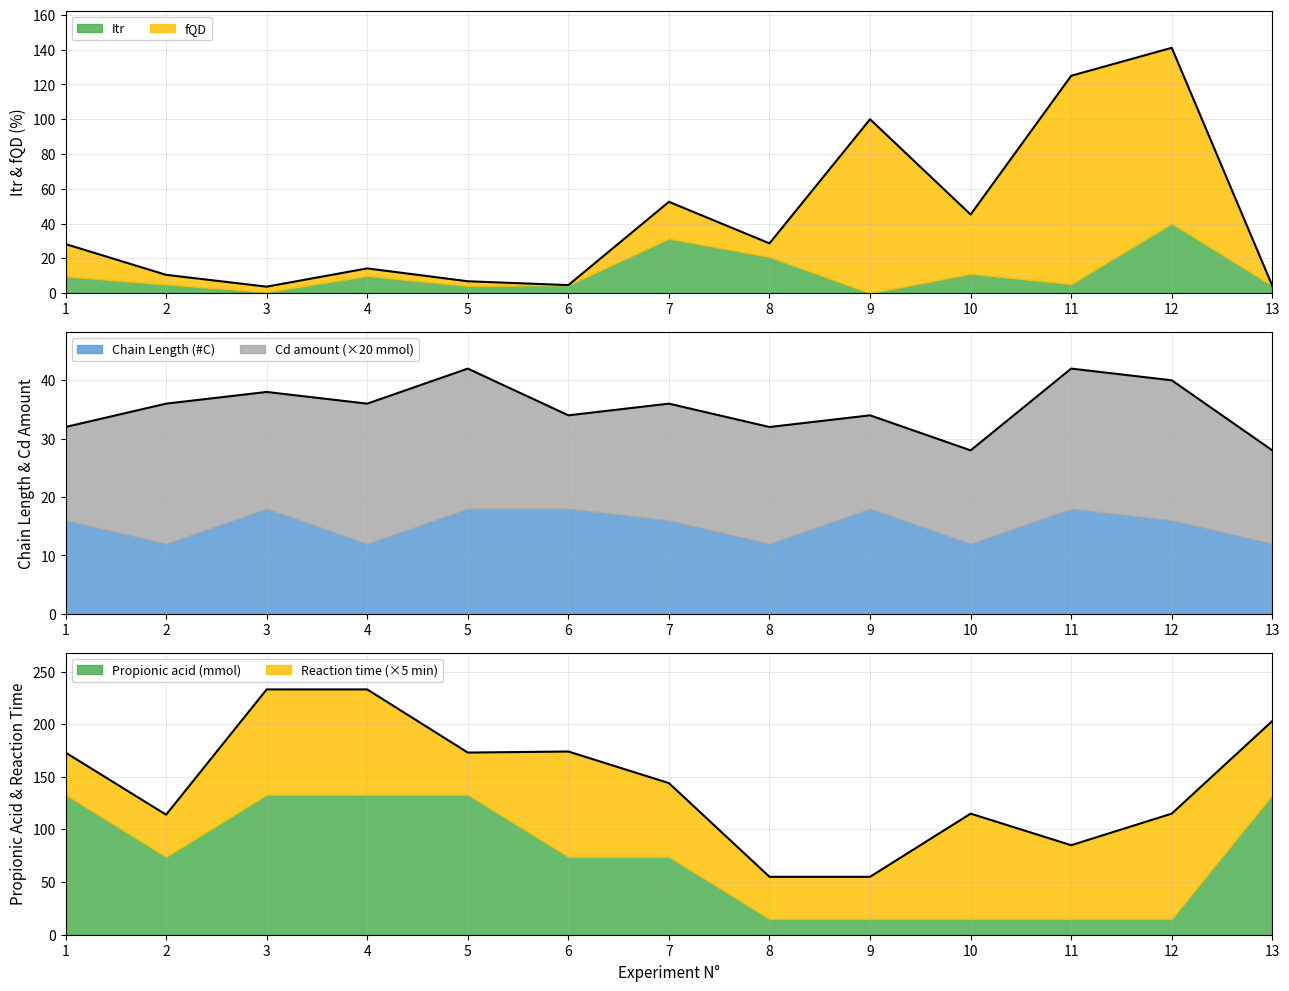

List the labels in order of Itr value, smallest first.

9, 3, 5, 13, 6, 2, 11, 1, 4, 10, 8, 7, 12